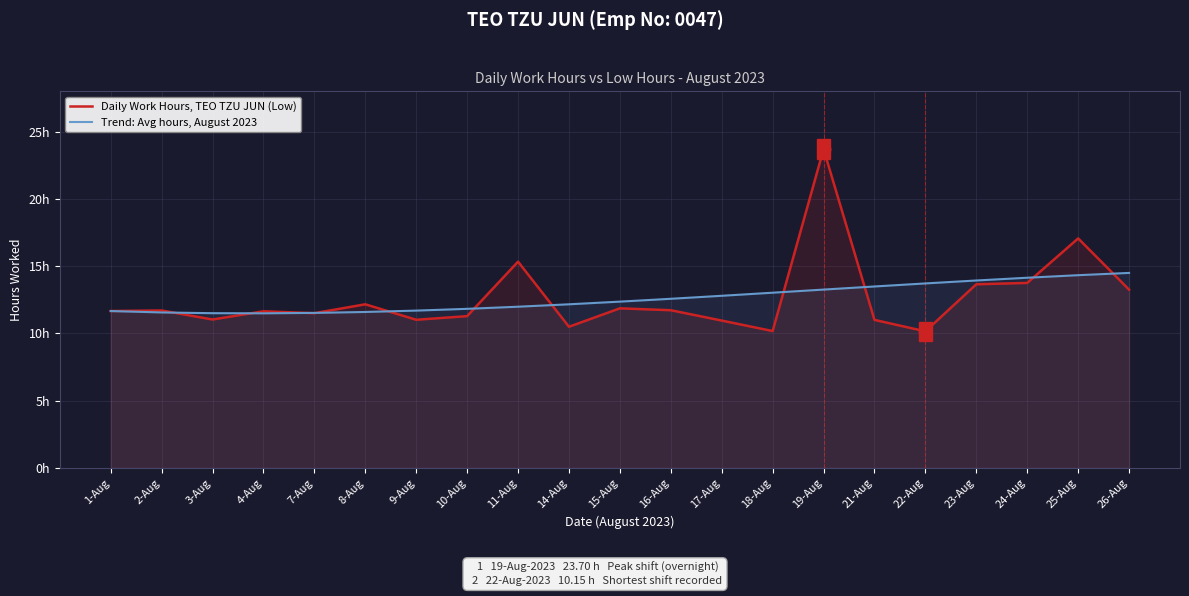

Reading right to left, transcribe all the data shown in this chart.

Daily Work Hours, TEO TZU JUN (Low): 13.2	17.1	13.8	13.7	10.2	11.0	23.7	10.2	10.9	11.7	11.9	10.5	15.3	11.3	11.0	12.2	11.5	11.6	11.0	11.7	11.7
Trend: Avg hours, August 2023: 14.5	14.3	14.1	13.9	13.7	13.5	13.3	13.0	12.8	12.6	12.4	12.2	12.0	11.8	11.7	11.6	11.5	11.5	11.5	11.6	11.7